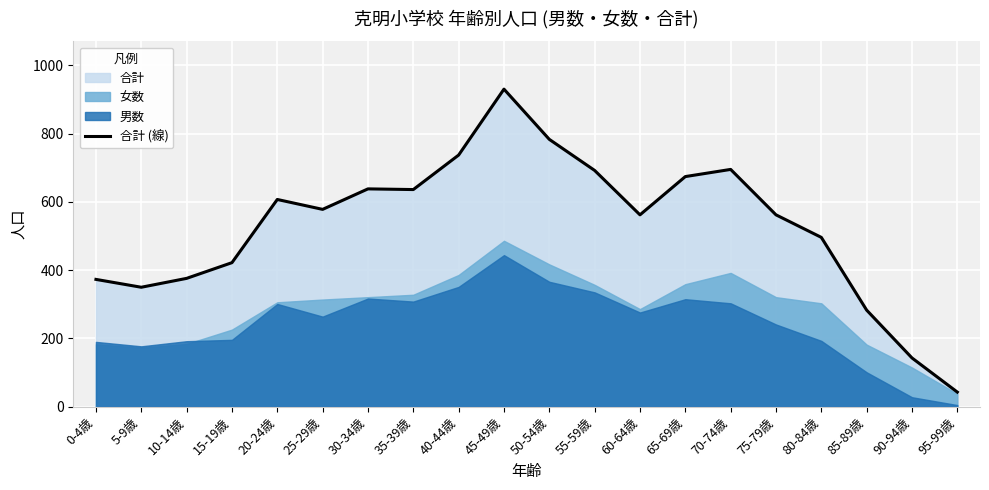

Where is the data nearest to the value 486?

80-84歳